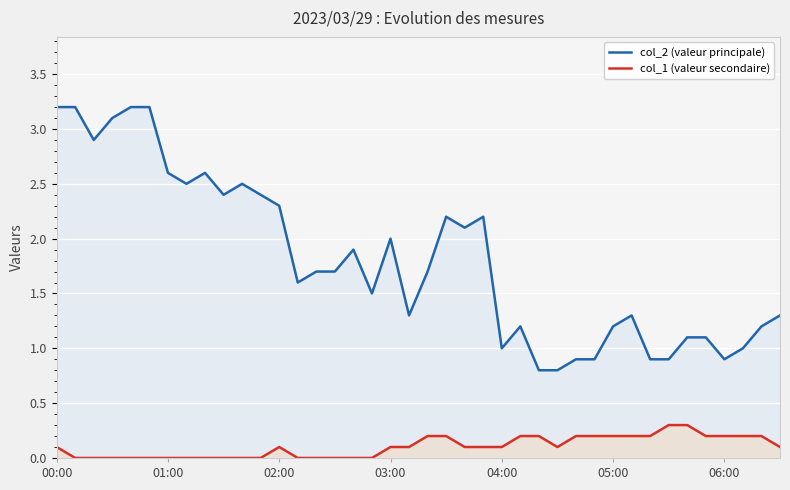

Where does the col_2 (valeur principale) series first go above 1?

00:00